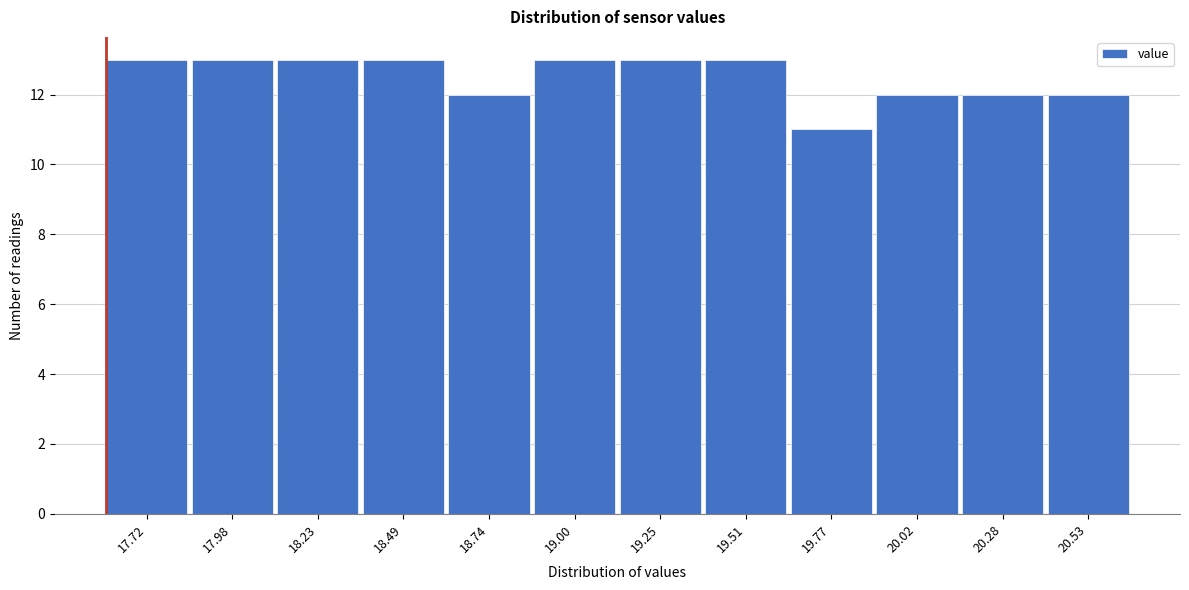

Reading right to left, transcribe all the data shown in this chart.

12	12	12	11	13	13	13	12	13	13	13	13